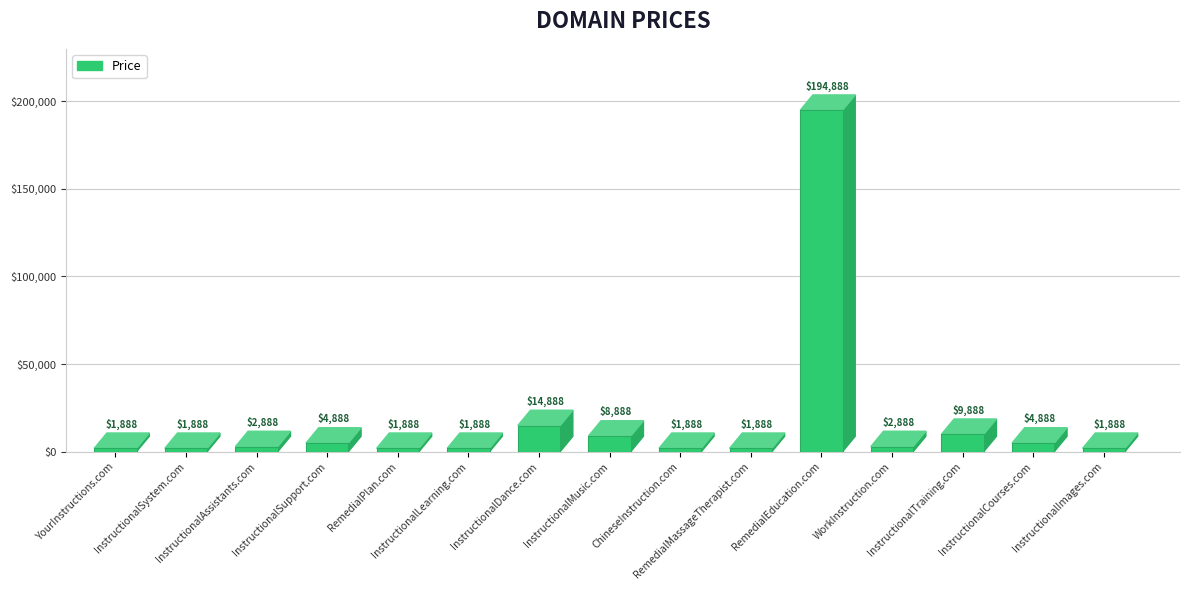

What is the difference between the maximum and minimum values?

193000